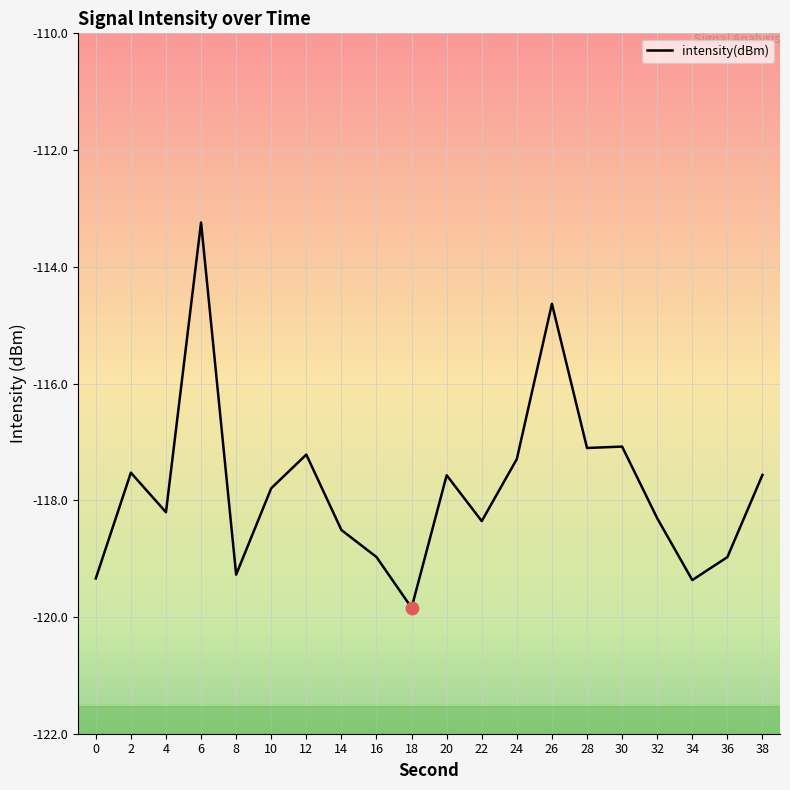

What is the change in value from 30 to 36?

-1.9